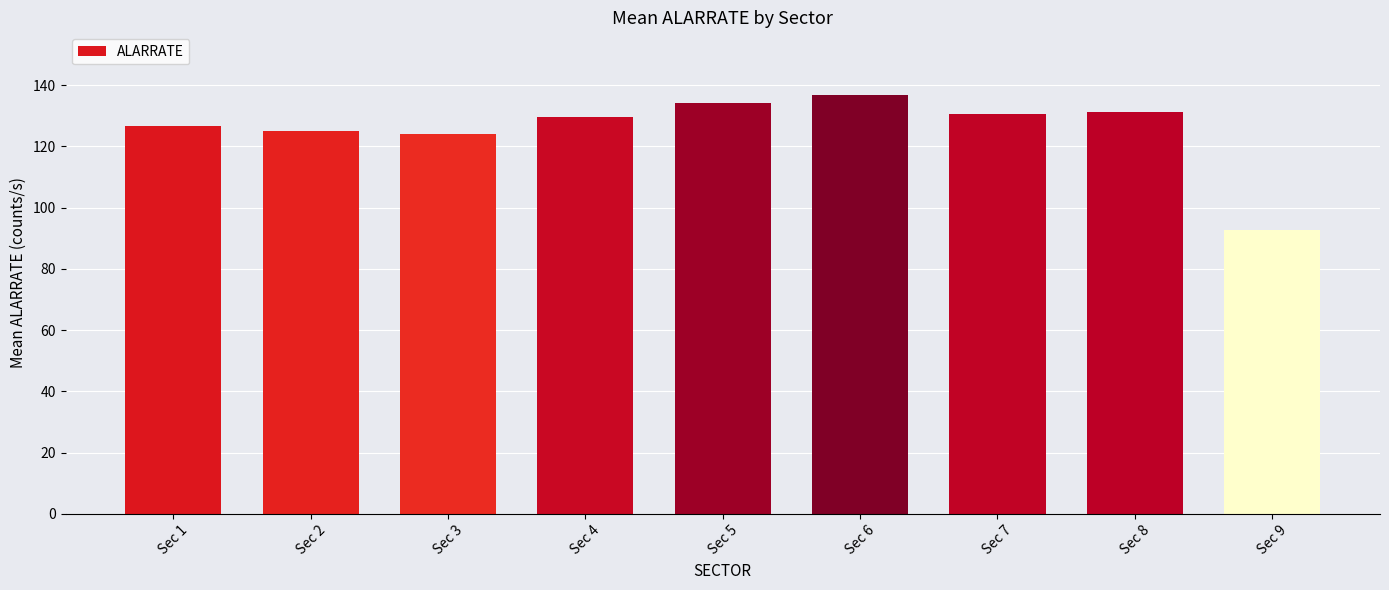

How many data points are less than 129?

4